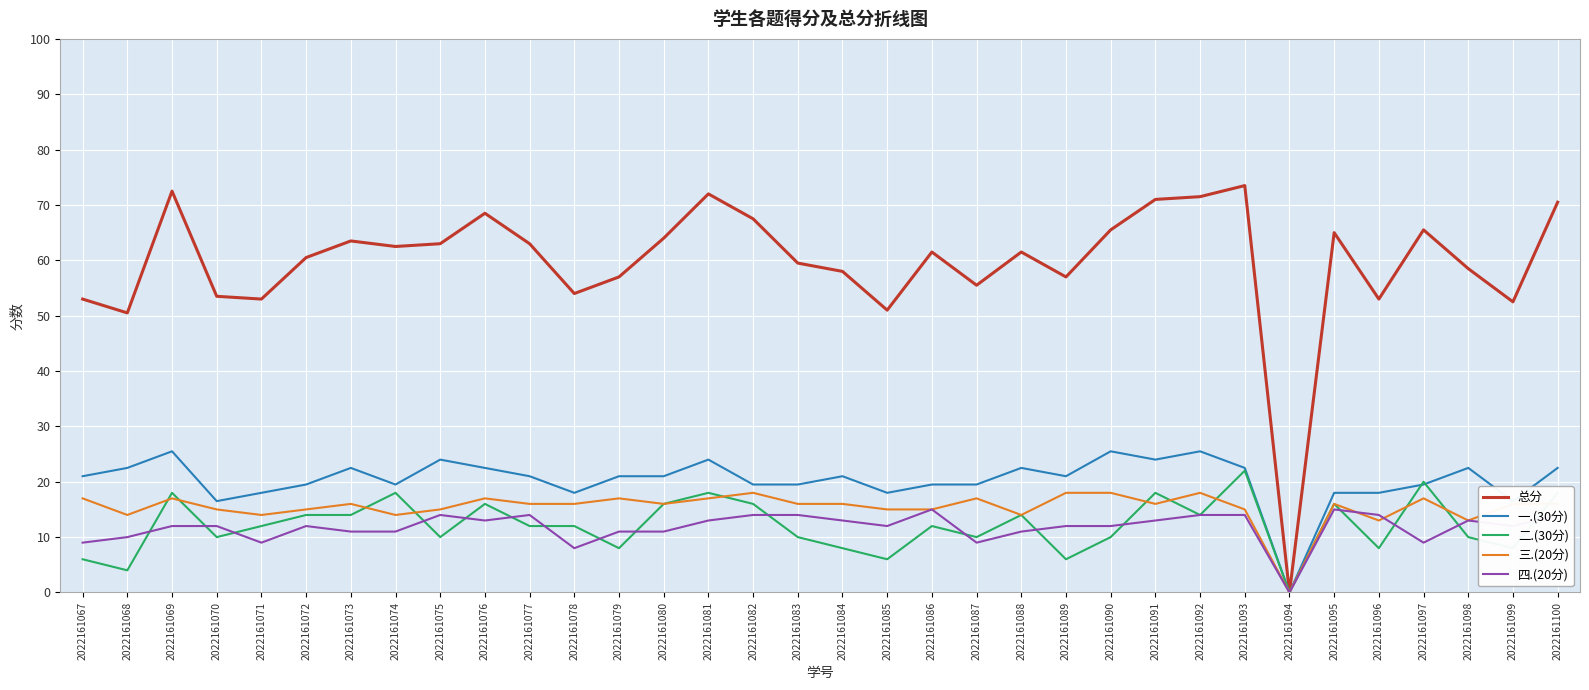

What is the maximum value shown in the chart?

73.5